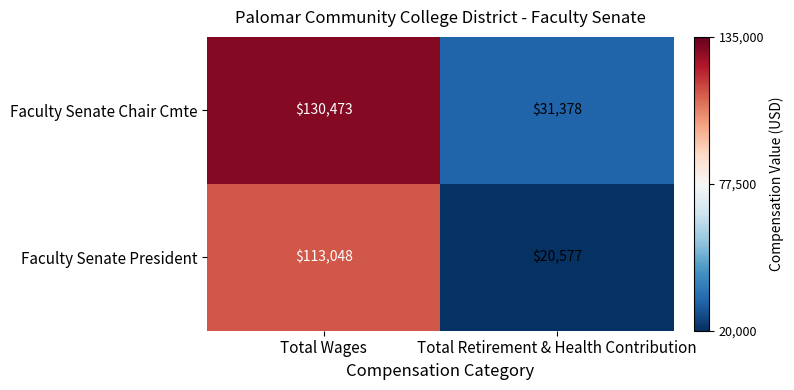

Reading right to left, transcribe all the data shown in this chart.

Faculty Senate Chair Cmte: Total Retirement & Health Contribution=31378	Total Wages=130473
Faculty Senate President: Total Retirement & Health Contribution=20577	Total Wages=113048